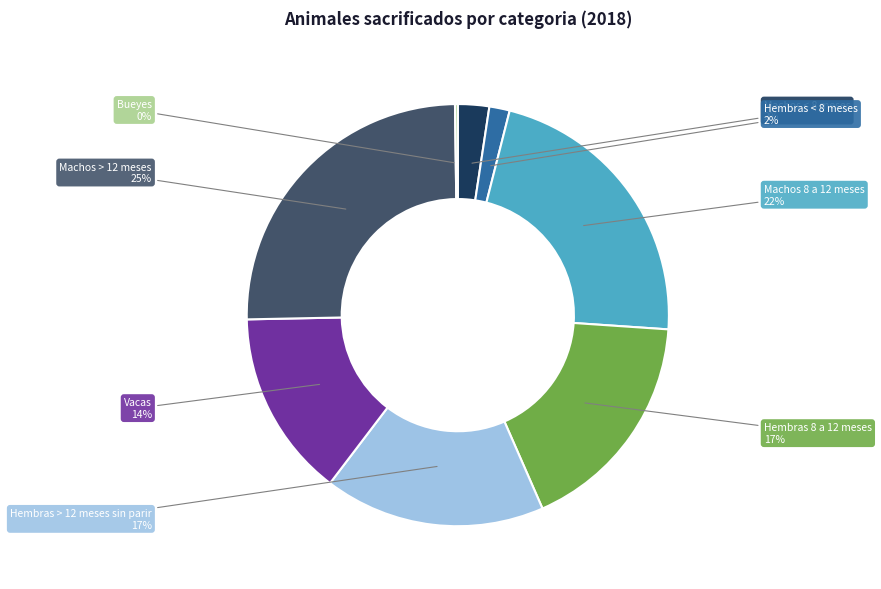

To the nearest percent, what is the difference between the Machos > 12 meses and Machos < 8 meses slice percentages?

23%